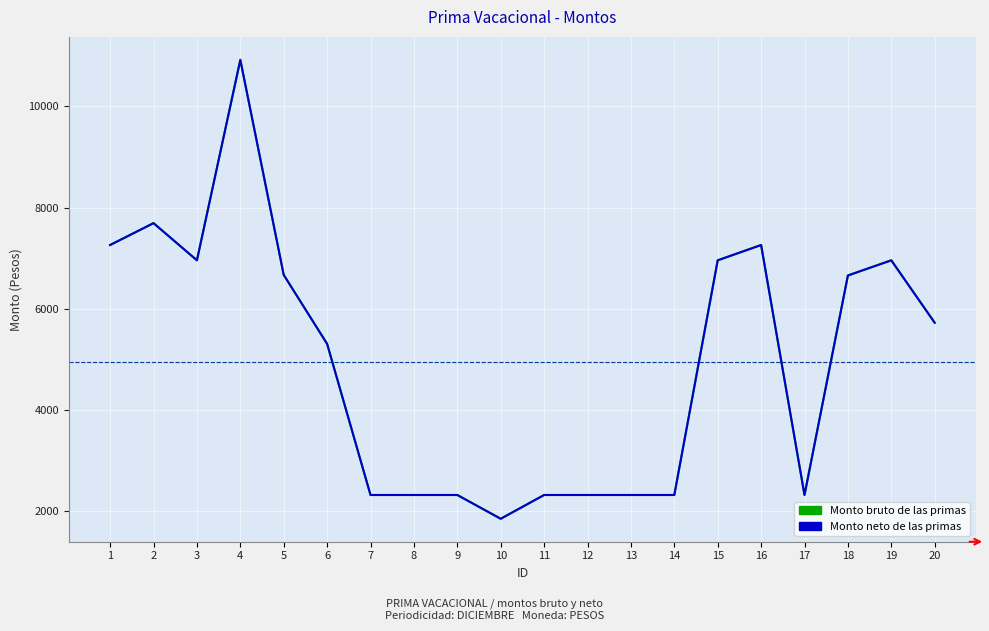

Which category has the highest value across all series?

4